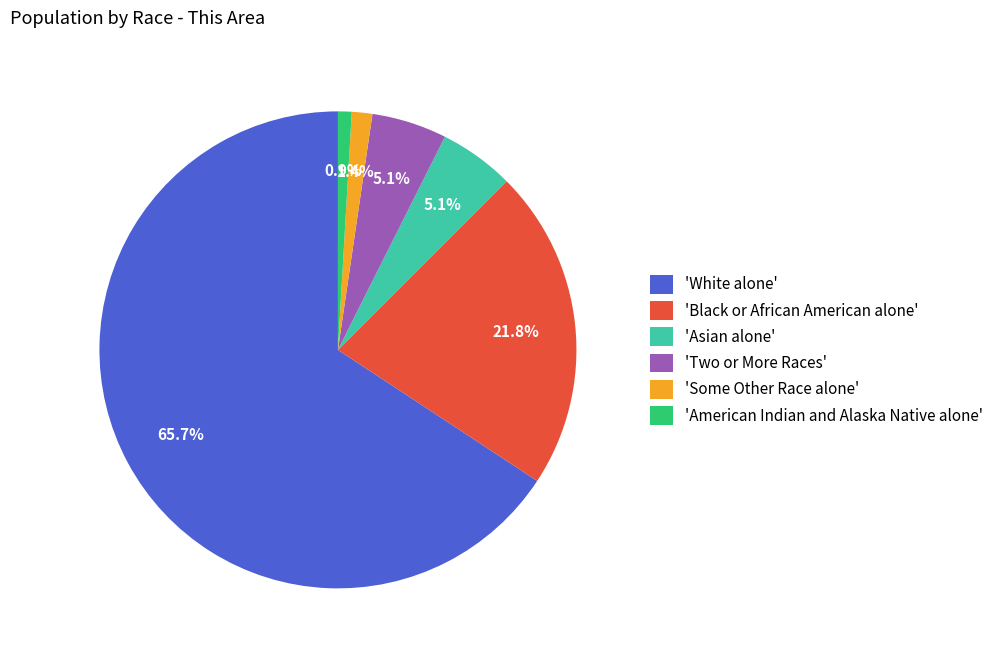

Count the number of slices in the pie.

6